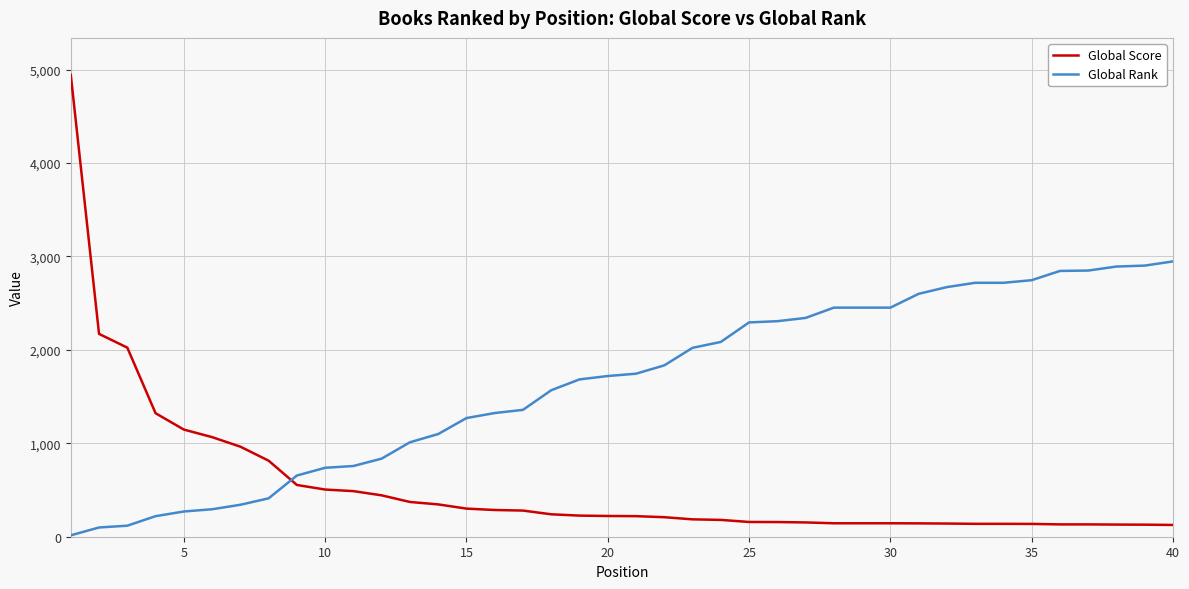

Which series ends up on top after the final intersection of Global Rank and Global Score?

Global Rank